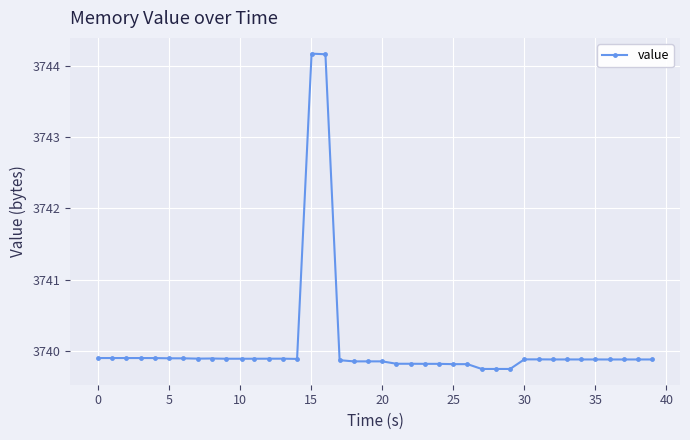

What is the value of the 3rd point from the left?

3739.9